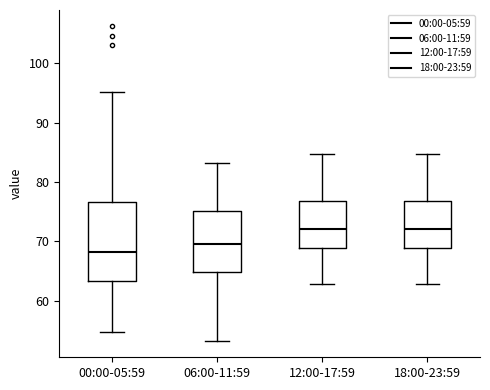

Where does the median line of the box for 06:00-11:59 sit on the y-axis? The values are not printed on the chart, so give them approximately, as read against the axis.

70